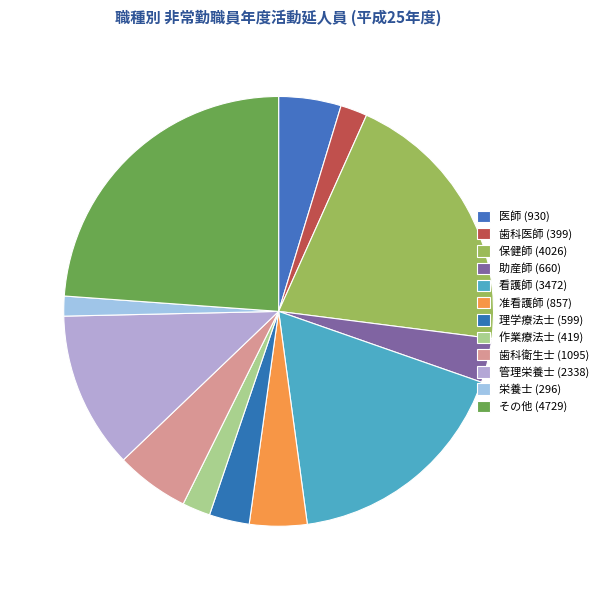

Count the number of slices in the pie.

12